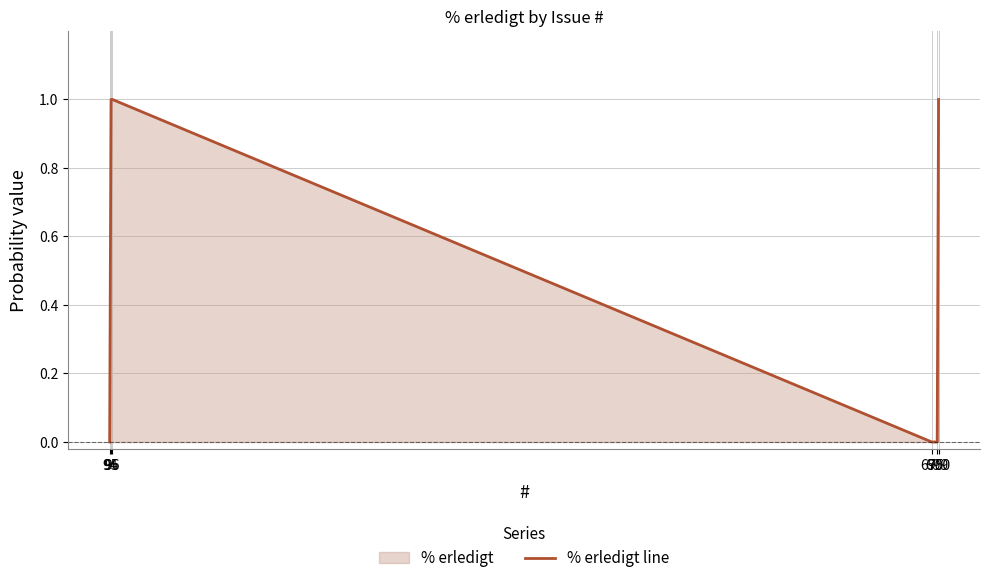

True or false: there are more than 1 points higher than both neighbors.

False